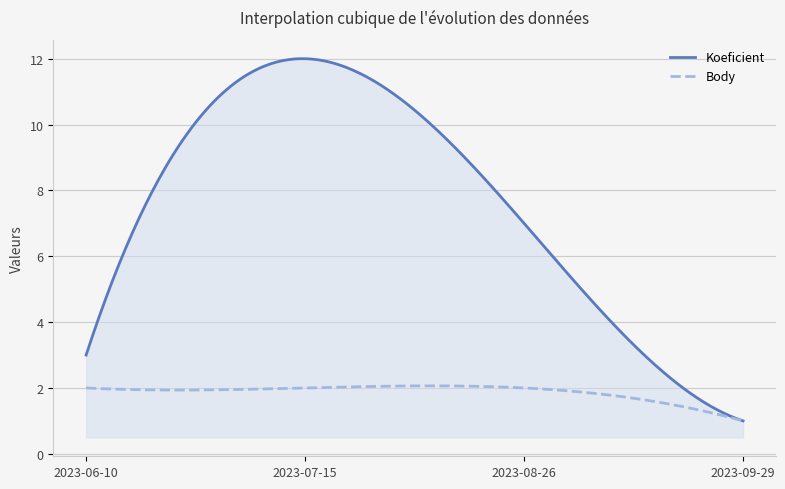

What is the smallest value displayed?

1.0